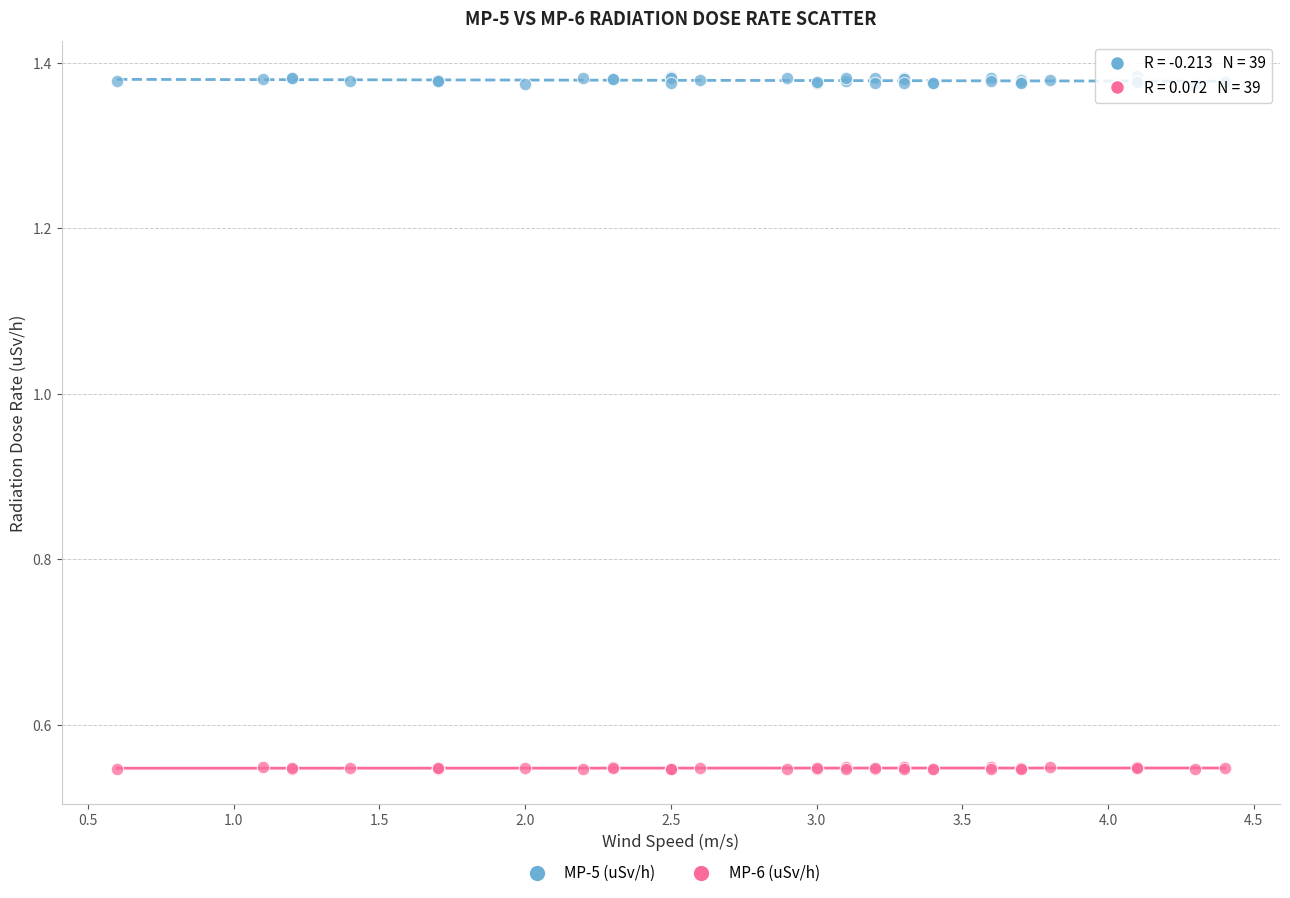

What are all the series names shown in the legend?

MP-5 (uSv/h), MP-6 (uSv/h)